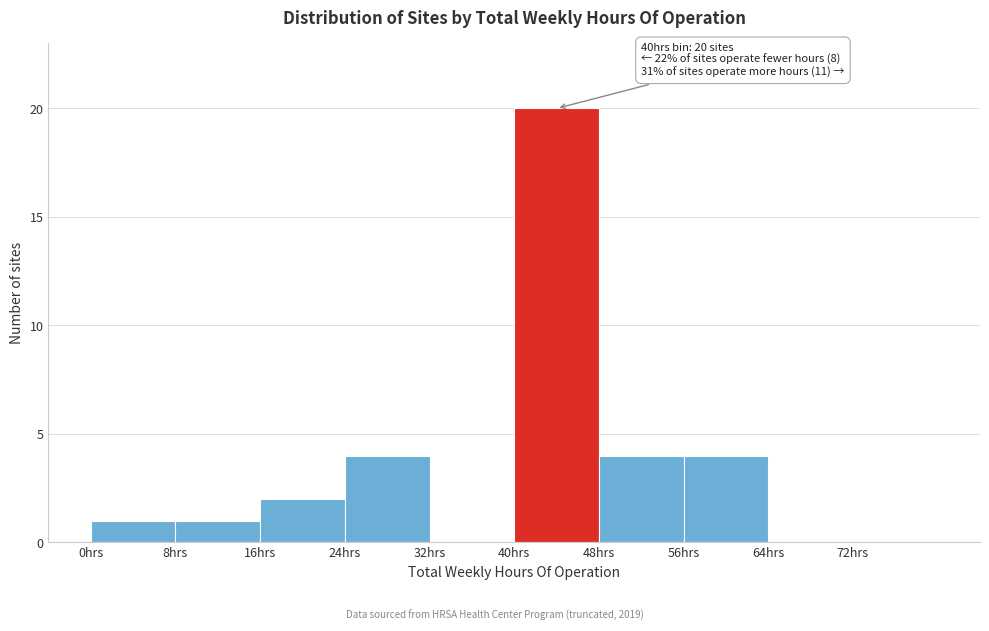

Which range on the x-axis has the tallest bar?

40 to 48